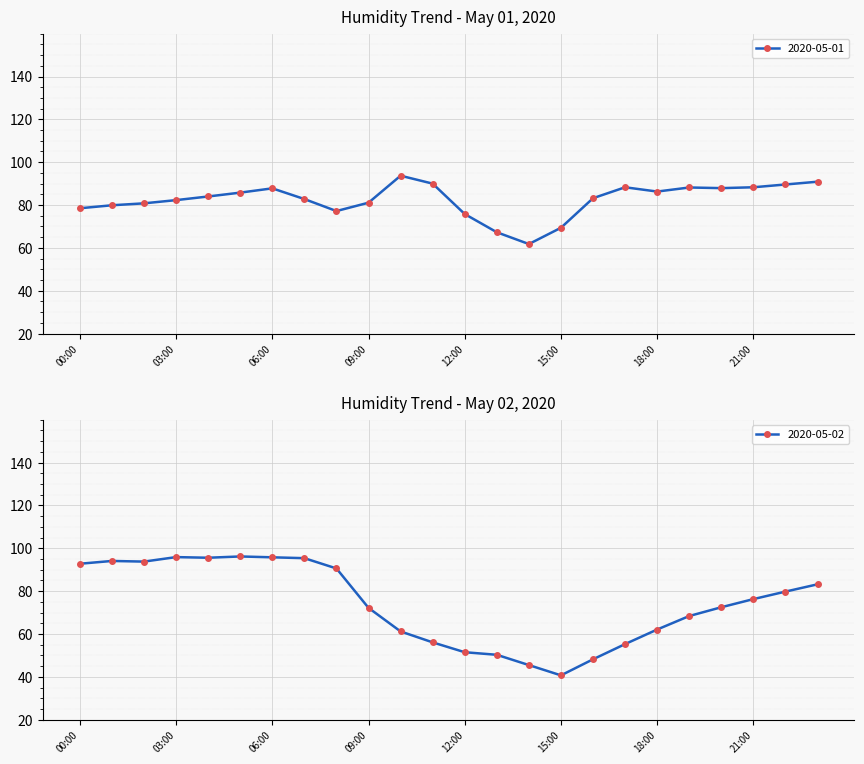

What is the label of the 6th point from the right?

18:00